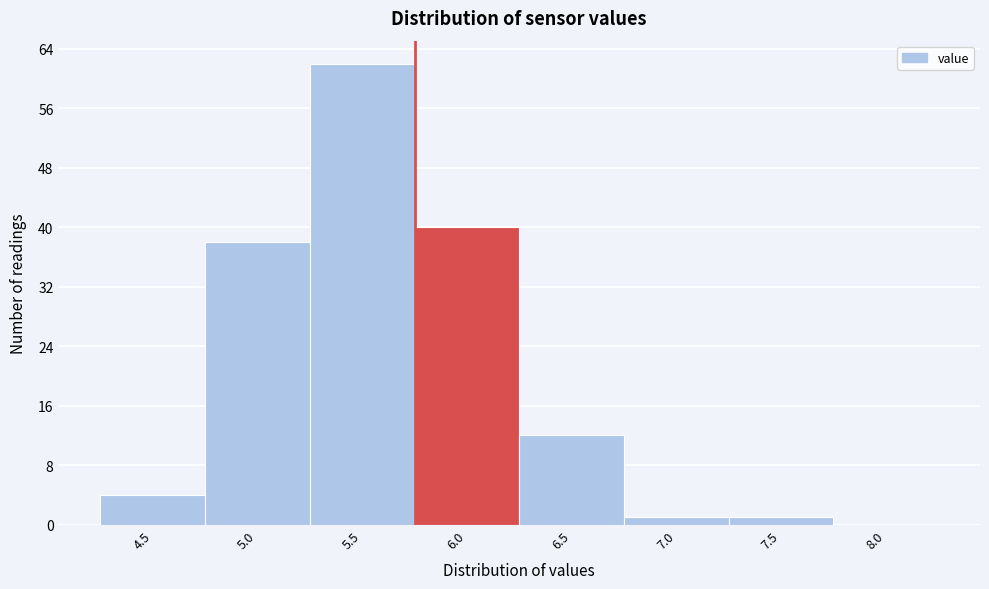

Reading left to right, transcribe all the data shown in this chart.

4.5=4	5.0=38	5.5=62	6.0=40	6.5=12	7.0=1	7.5=1	8.0=0